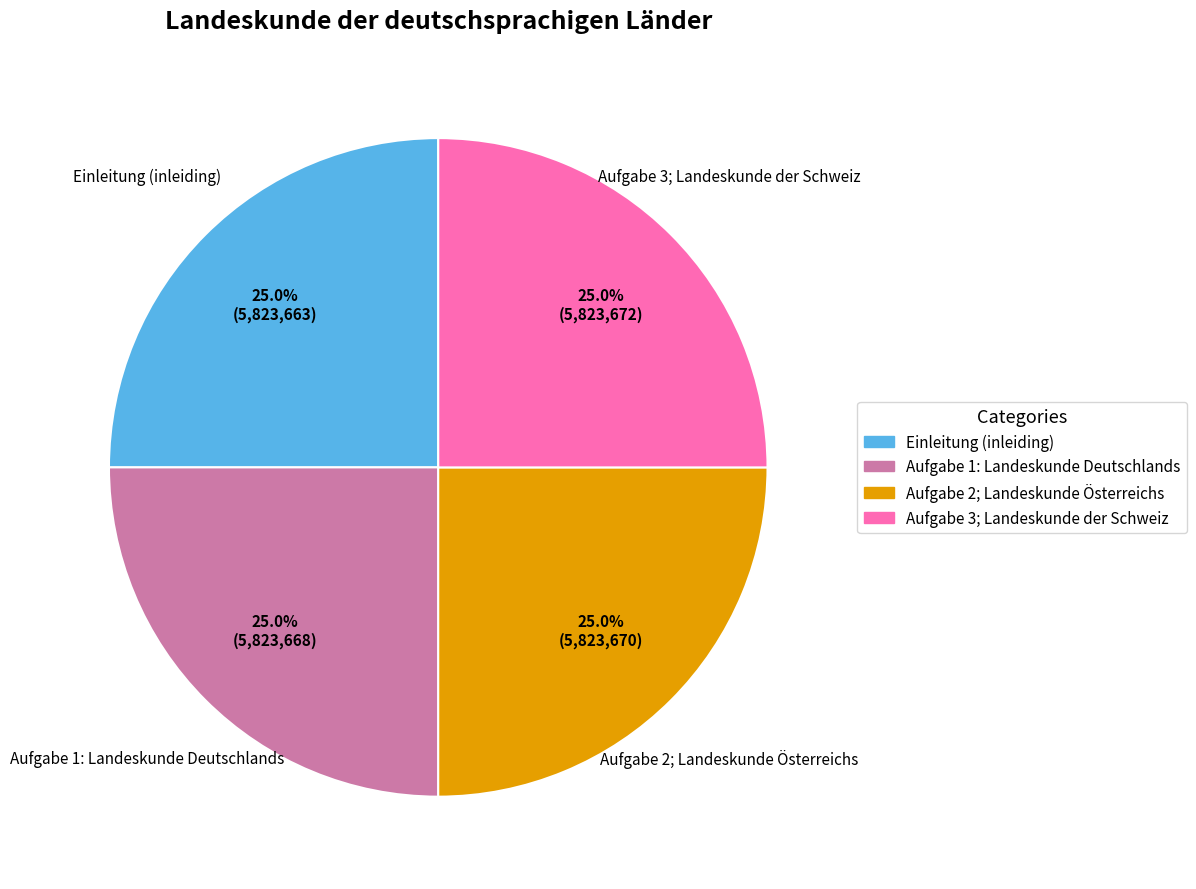

How many slices are in this pie chart?

4